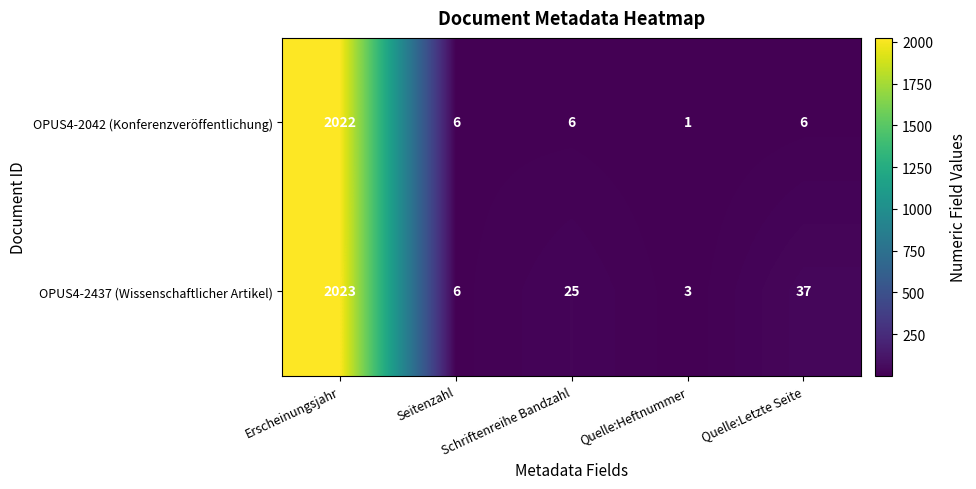

At which category is the sum across all series the highest?

Erscheinungsjahr